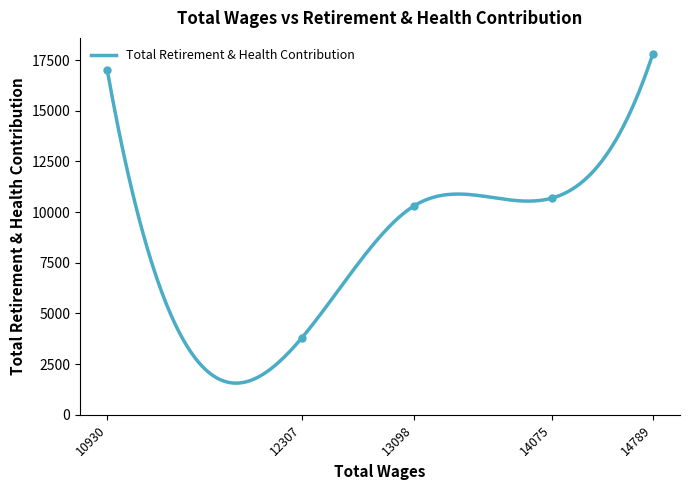

Reading left to right, extract all data points from this chart.

14789.0=17781	14075.0=10689	13098.0=10296	12307.0=3803	10930.0=16985